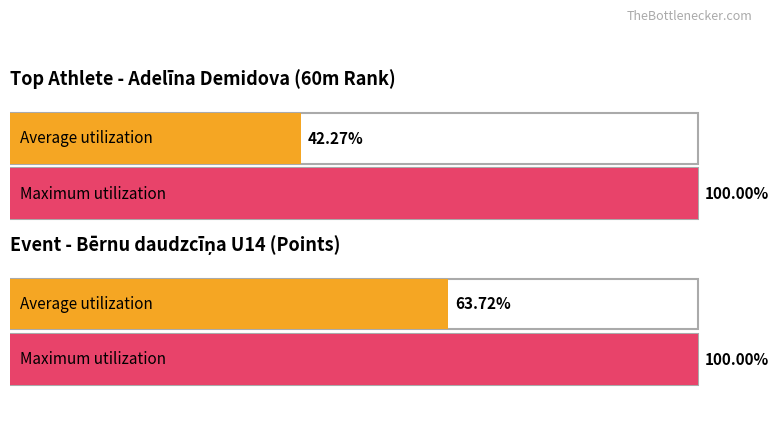

Does the chart contain any negative values?

No